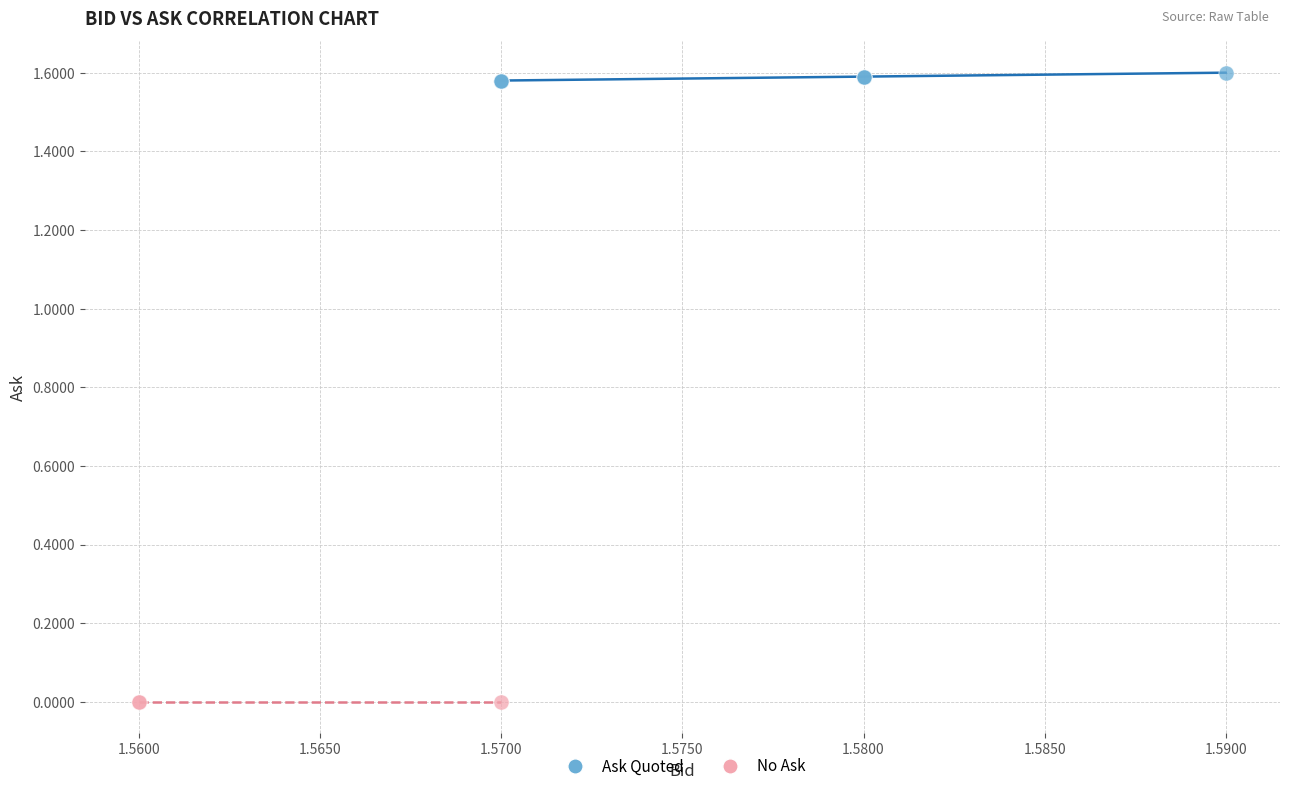

Which series reaches the minimum Y coordinate?

No Ask